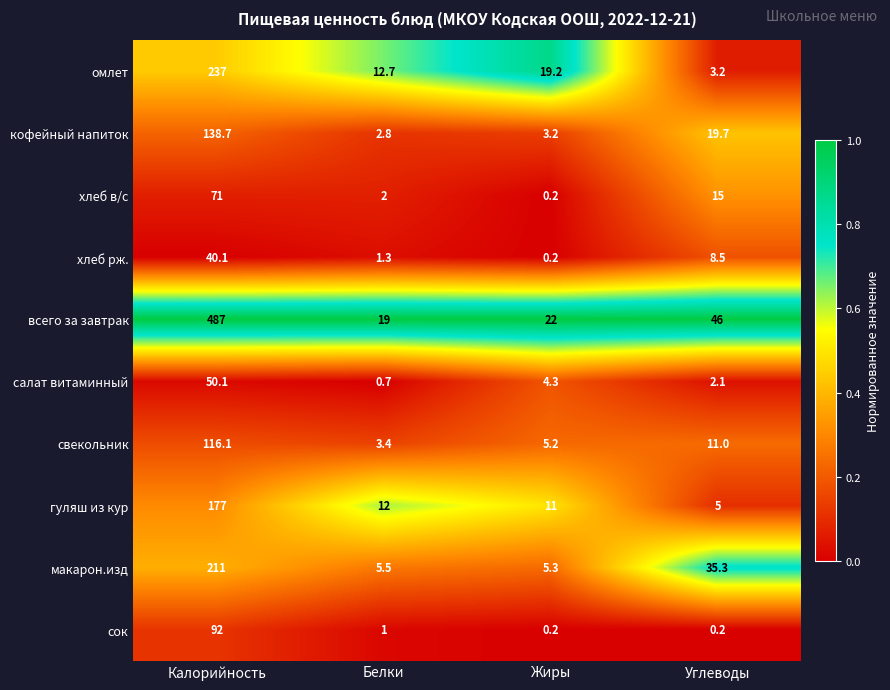

True or false: свекольник has a value of 116.1 at Калорийность.

True